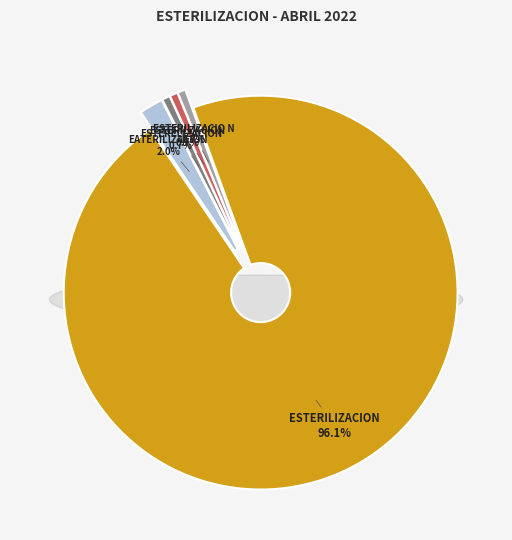

Rank the categories by value from highest to lowest.

ESTERILIZACION, EATERILIZACION, ESTERELIZACION, ESTERILZACION, ESTERILIZACIO N